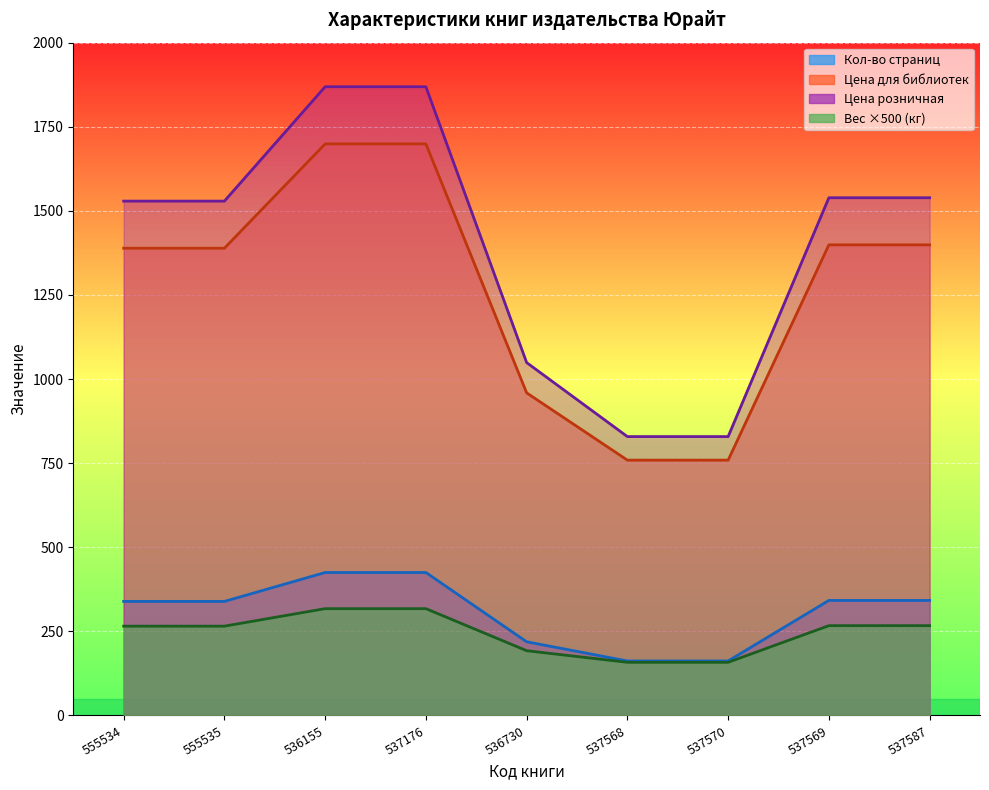

What is the difference between the Цена розничная values at 537587 and 537570?

710.0